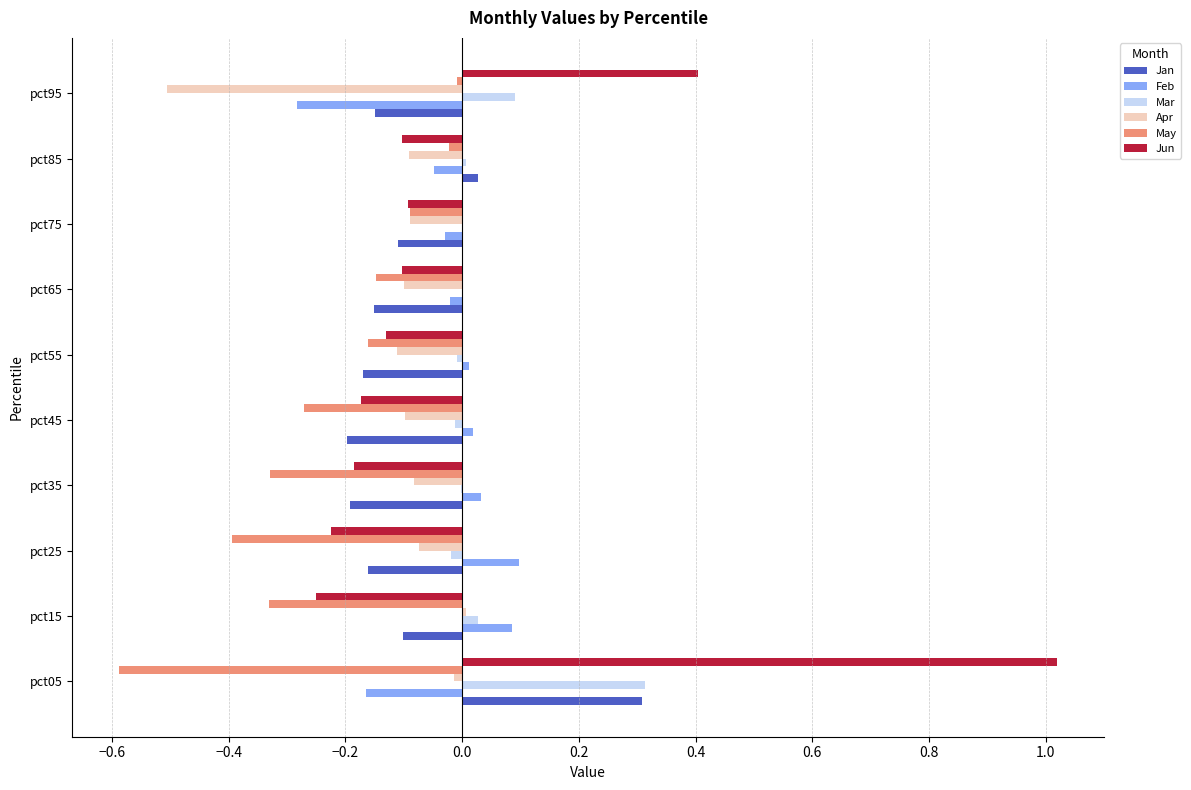

How many positive values does the Feb series have?

5